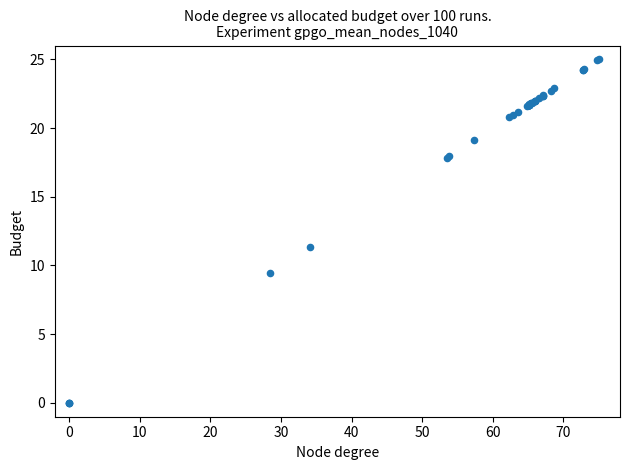

What Y value in the scatter plot is closest to 12?

11.4